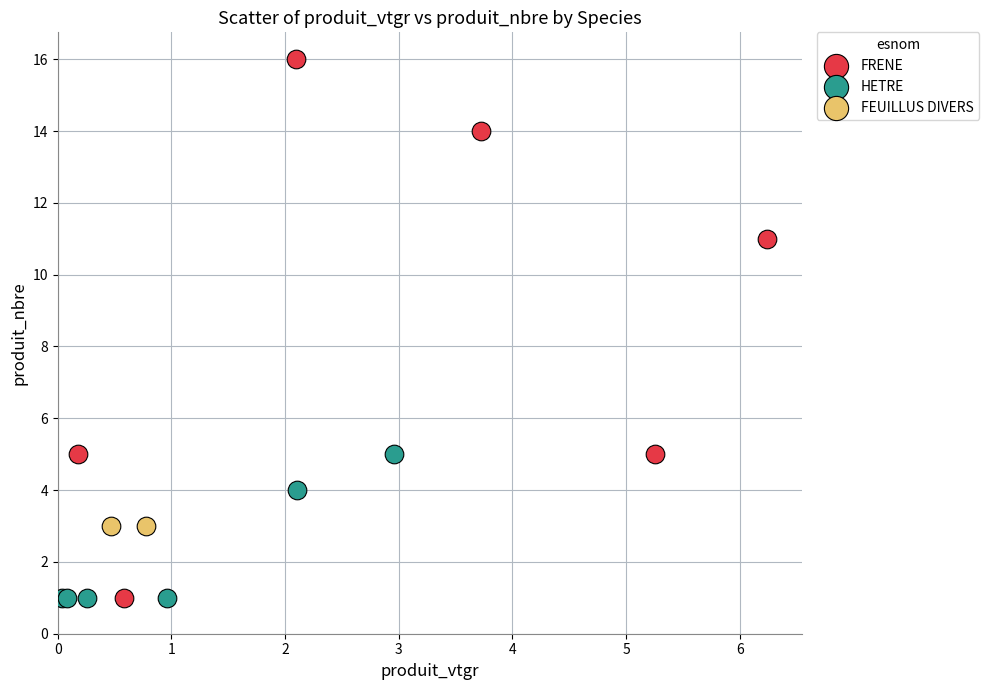

What are all the series names shown in the legend?

FRENE, HETRE, FEUILLUS DIVERS